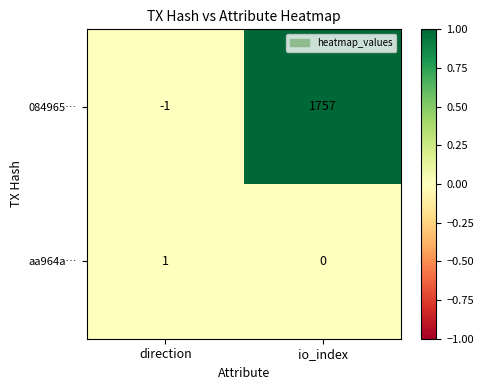

How many data points in 084965… are less than 1757?

1